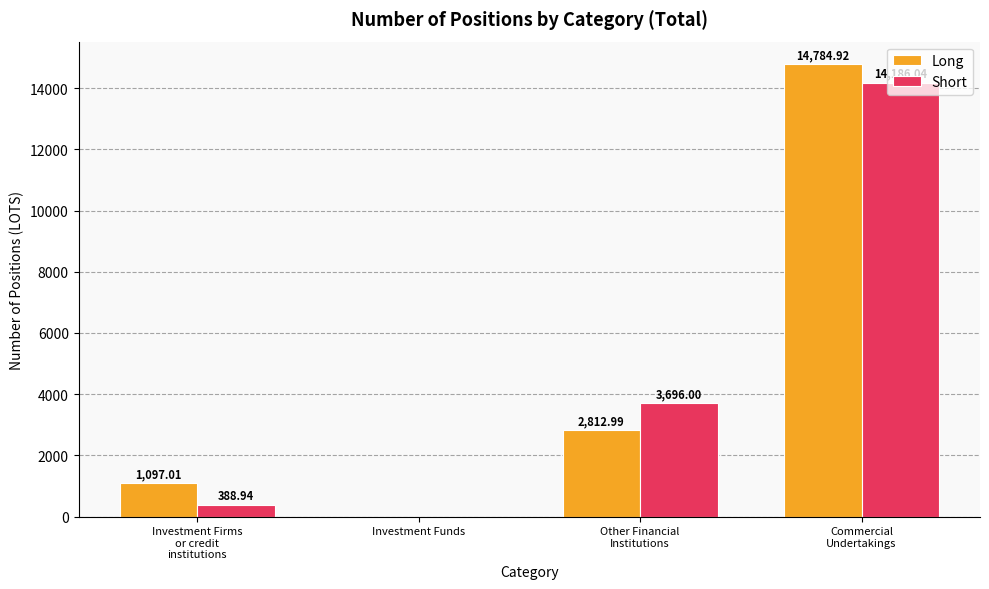

The value of Short at Investment Funds is 0.0. True or false?

True